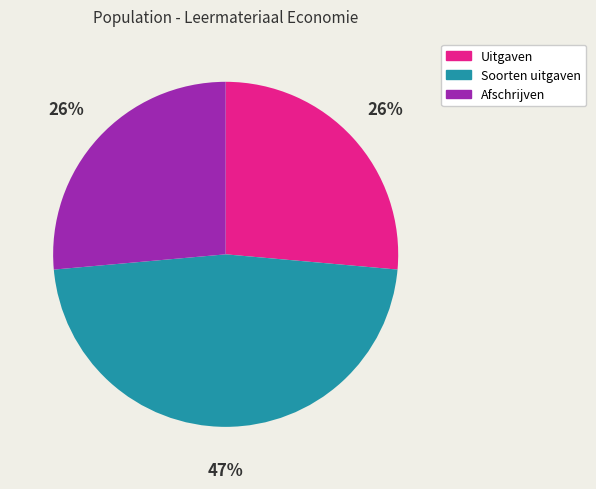

True or false: Afschrijven accounts for 26% of the total.

True